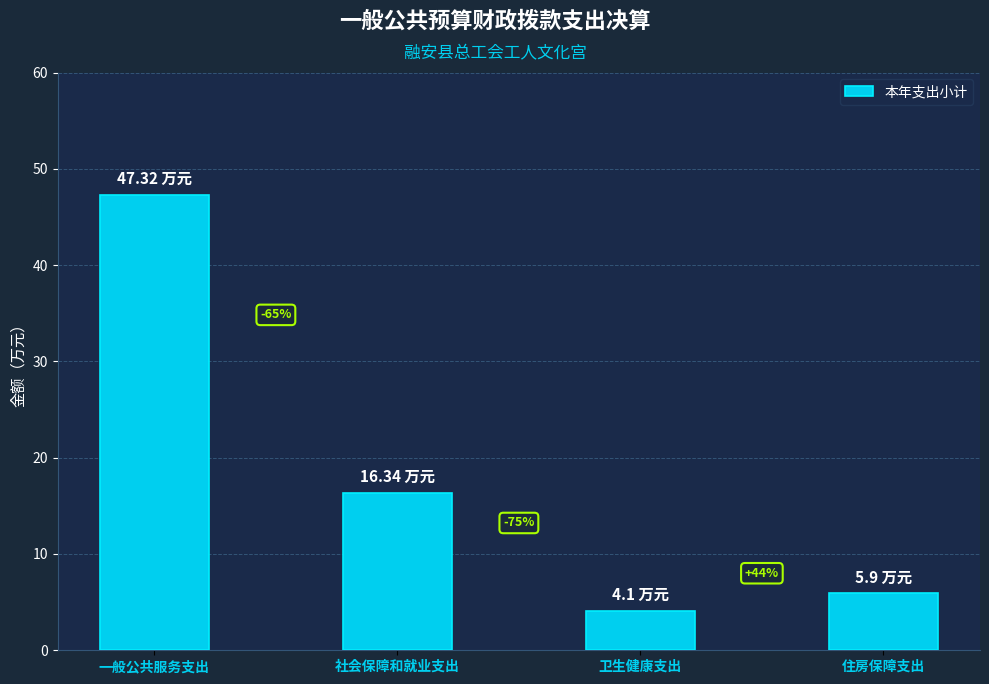

True or false: the data shows 81.6 at 一般公共服务支出.

False